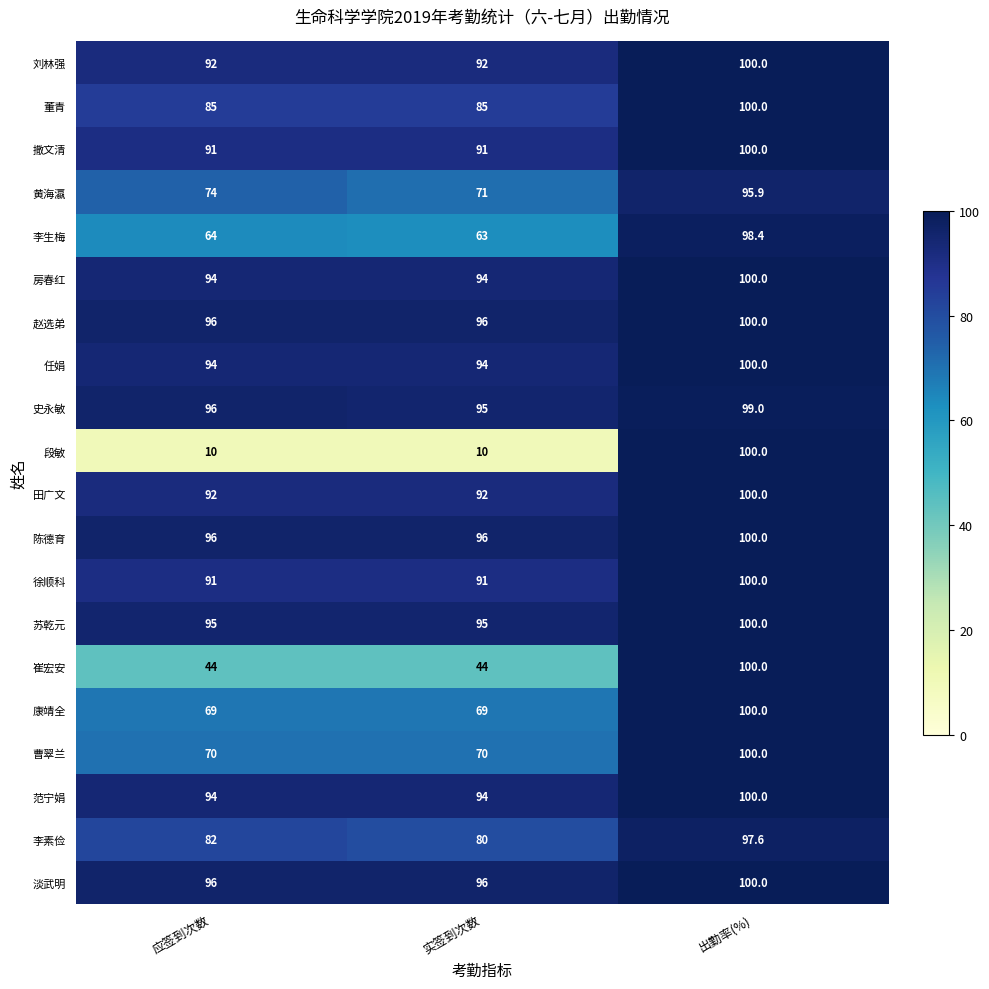

Which series has the widest spread of values?

段敏